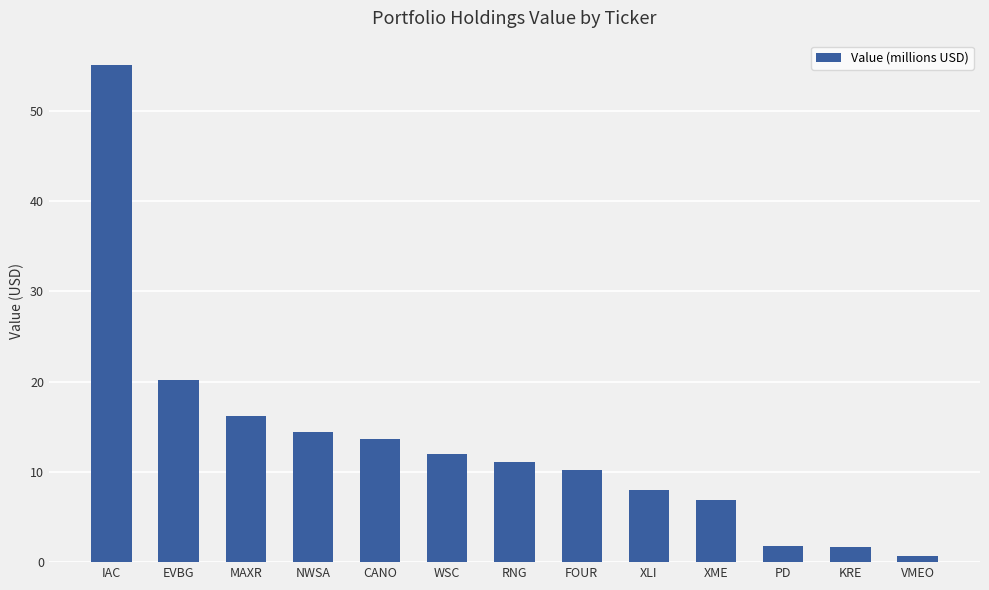

True or false: the data shows 11.1 at RNG.

True